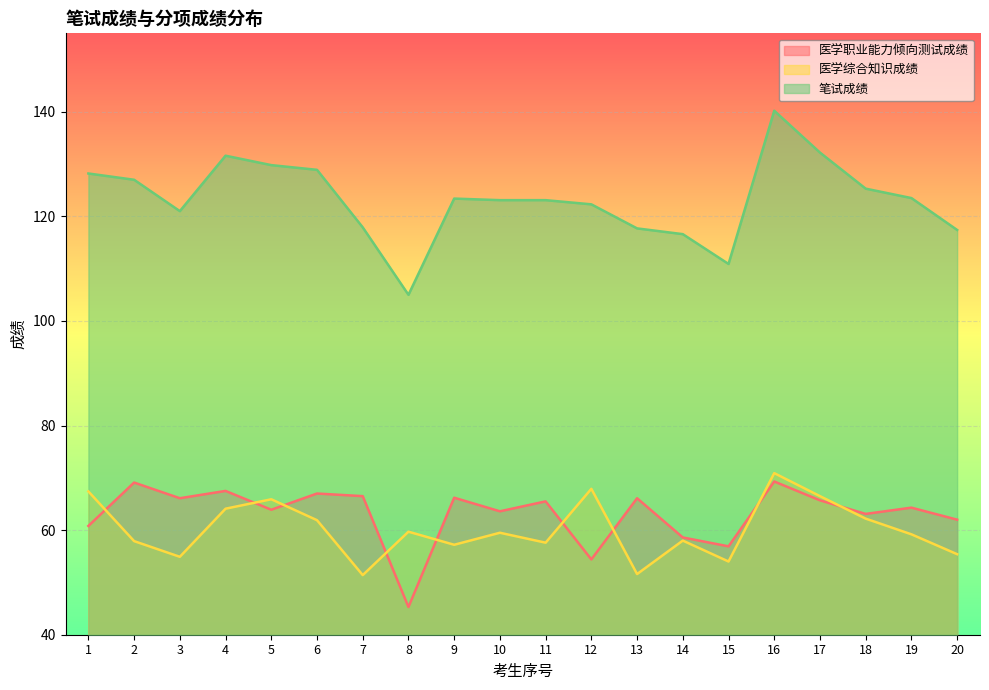

At how many categories does at least one series exceed 118?

14